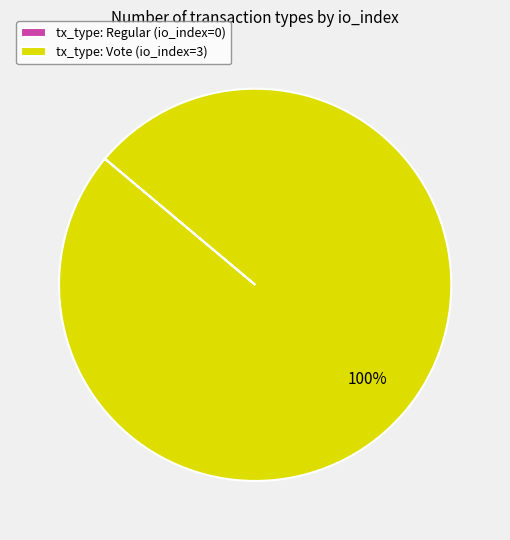

True or false: tx_type: Vote (io_index=3) accounts for 100% of the total.

True